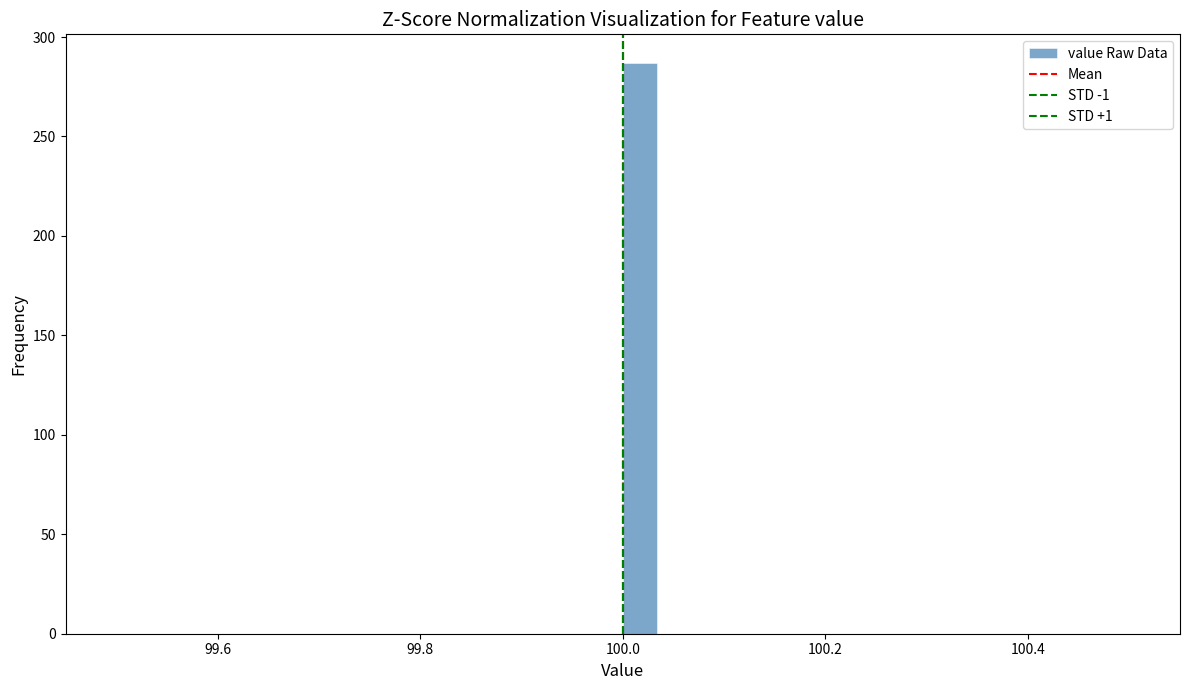

Around what value on the x-axis is the tallest bar? Give the approximate position of its centre, as read against the axis.

100.02